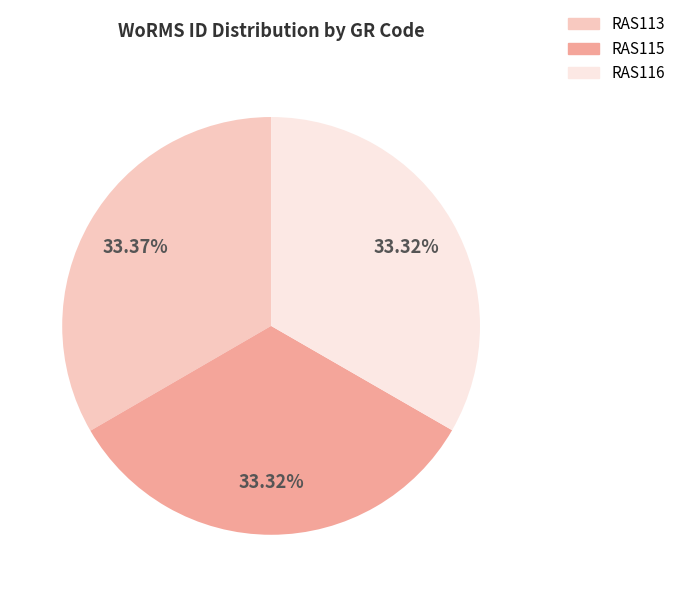

The RAS113 slice represents 33% of the pie. True or false?

True